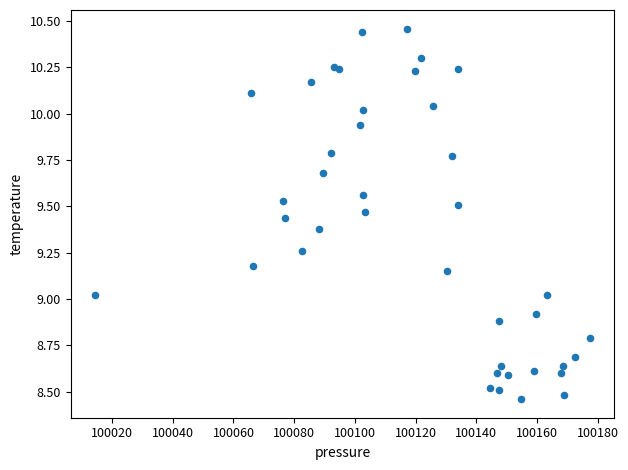

What is the range of Y values (max minus min)?

2.0